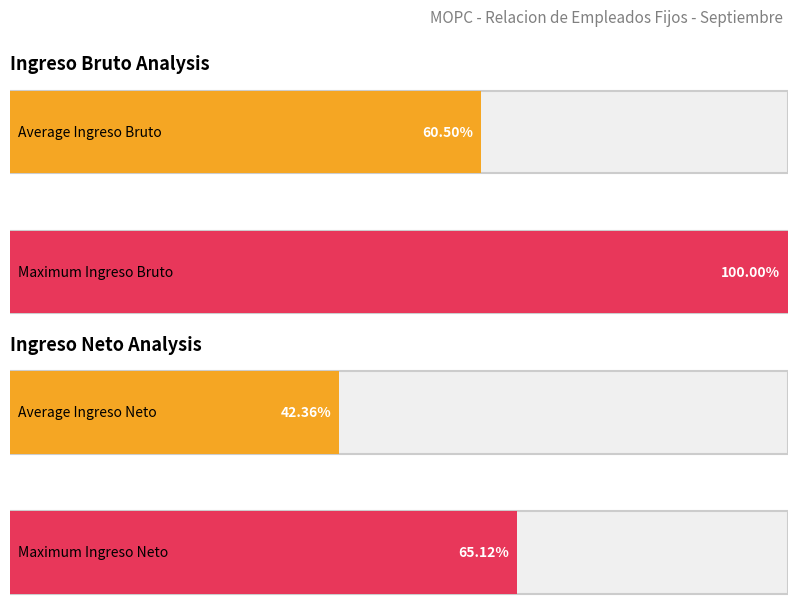

The Ingreso Bruto series shows 149742.6 at DESPACHO. True or false?

False